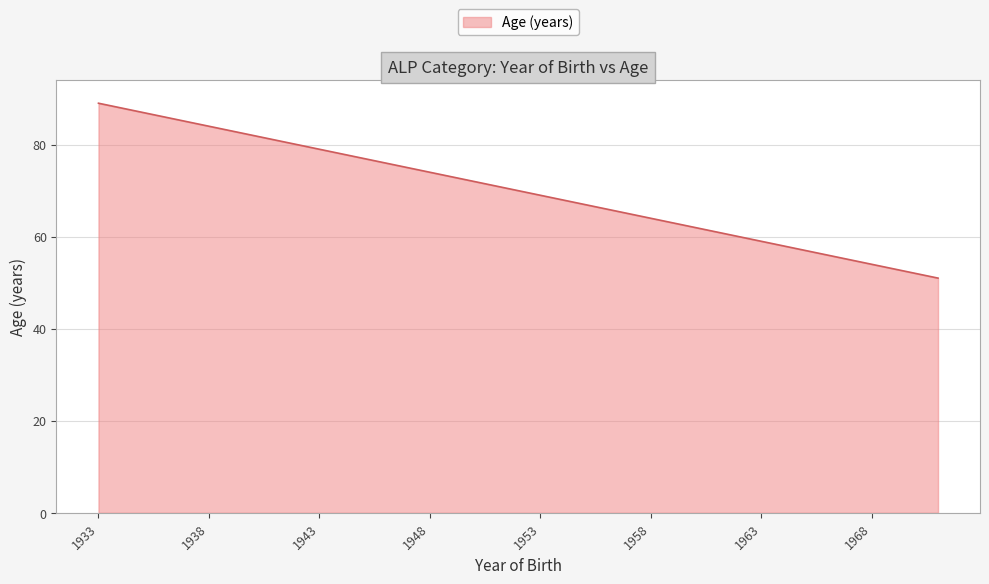

What is the difference between the maximum and minimum values?

38